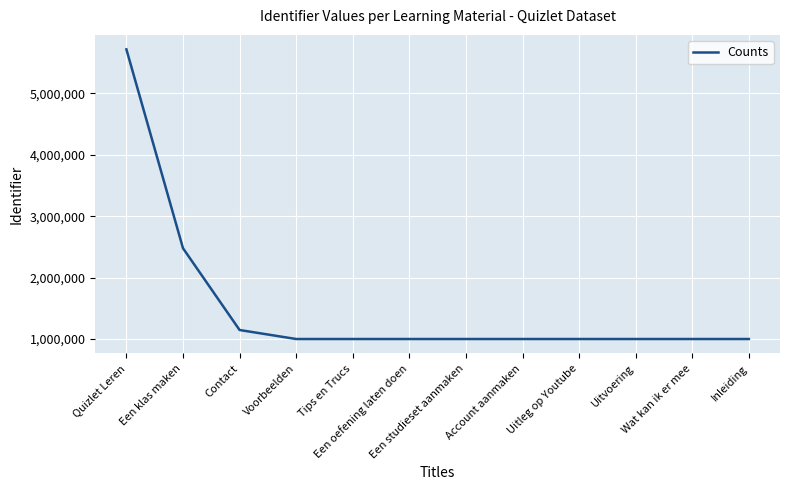

What is the greatest value displayed?

5715623